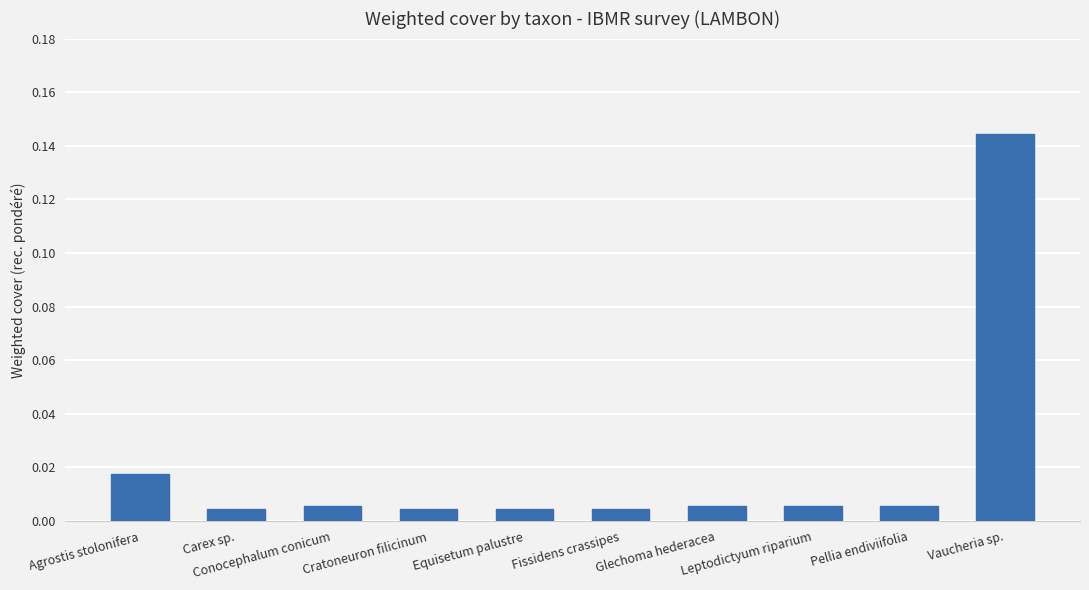

Where is the data nearest to the value 0?

Carex sp.